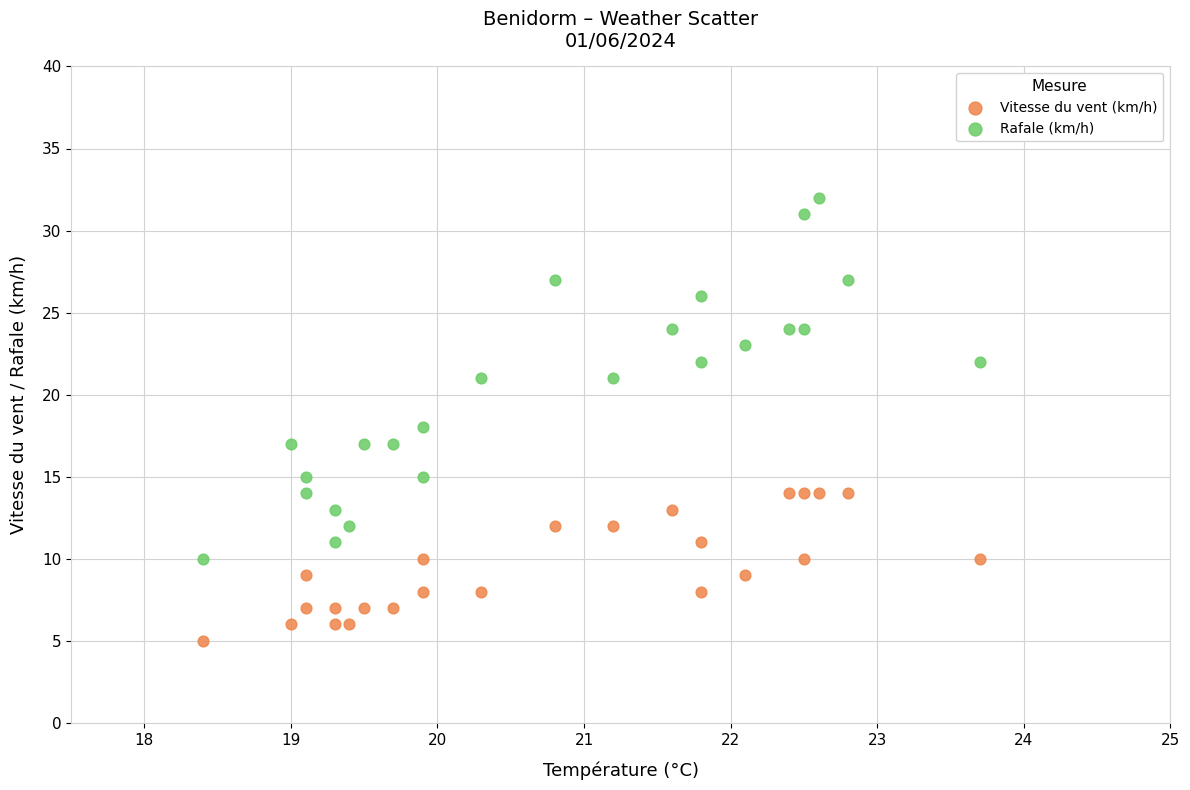

Which series has the largest Y range (max minus min)?

Rafale (km/h)